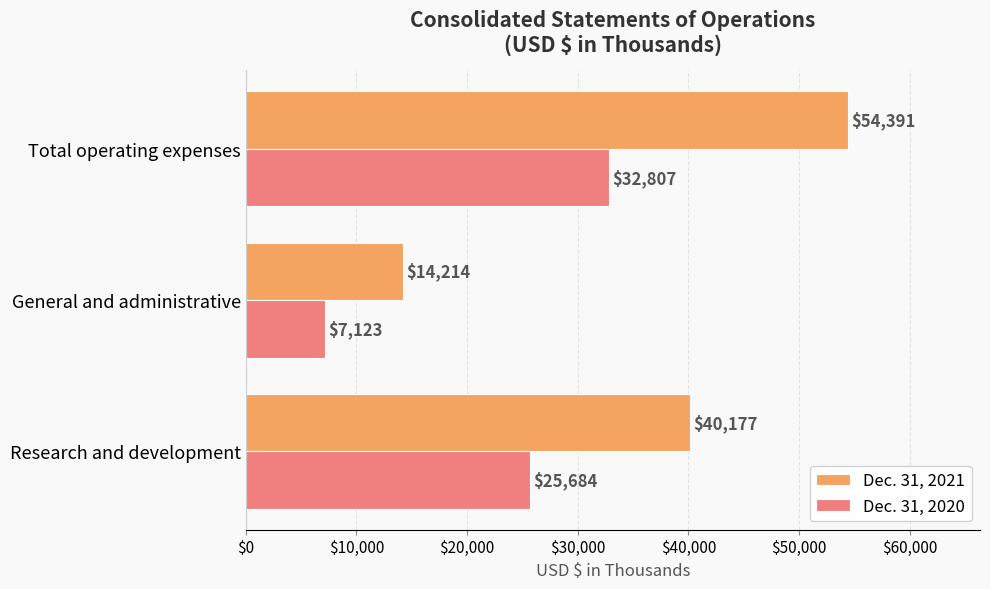

Which series has the largest range (max minus min)?

Dec. 31, 2021